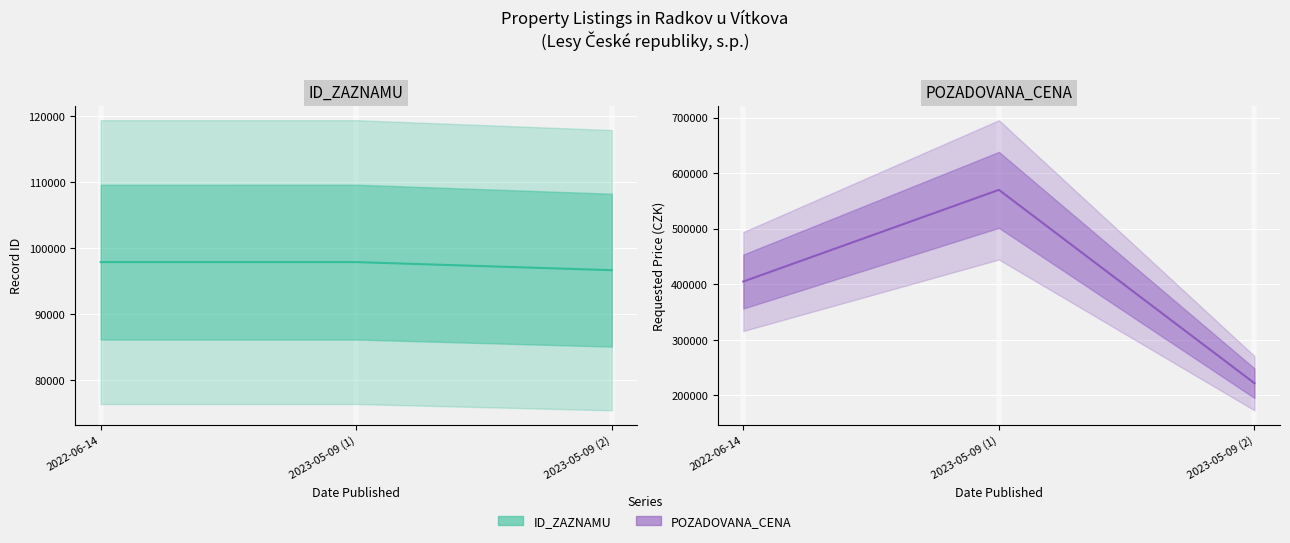

Rank the categories by ID_ZAZNAMU value from highest to lowest.

2023-05-09 (1), 2022-06-14, 2023-05-09 (2)